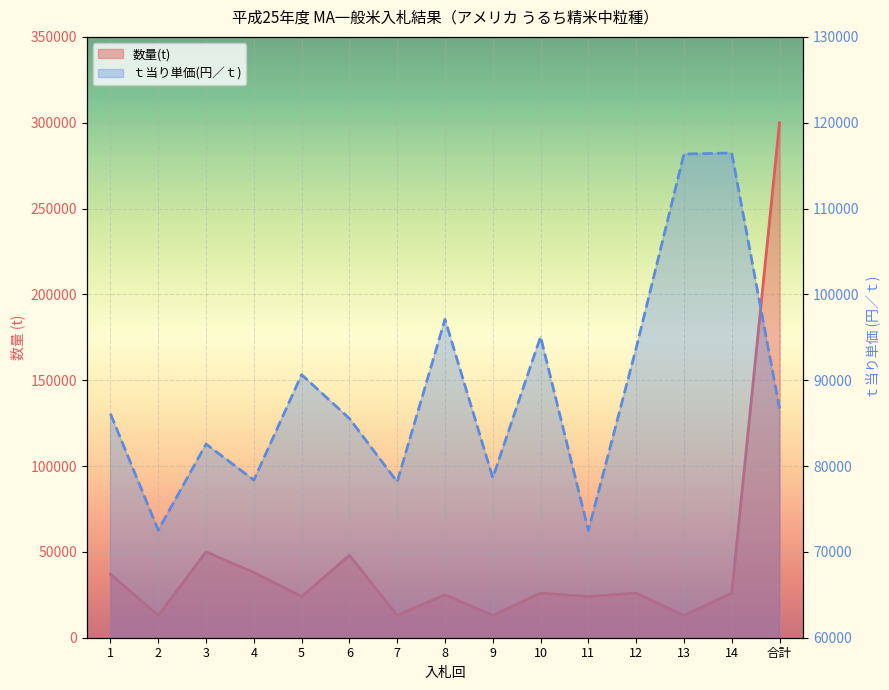

Which series changed the most between 3 and 12?

数量(t)